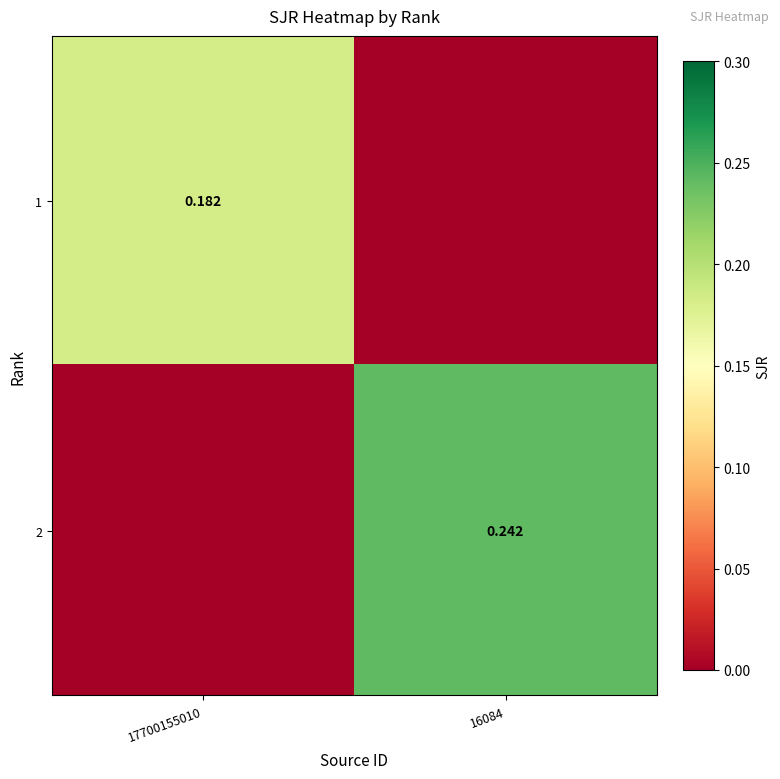

What is the difference between the maximum and minimum values in the 2 series?

0.2